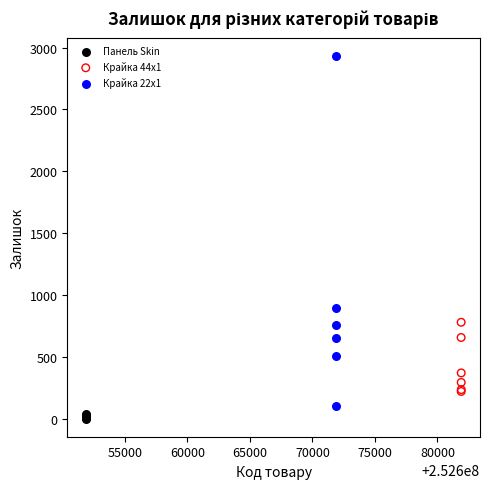

Which series reaches the maximum Y coordinate?

Крайка 22x1